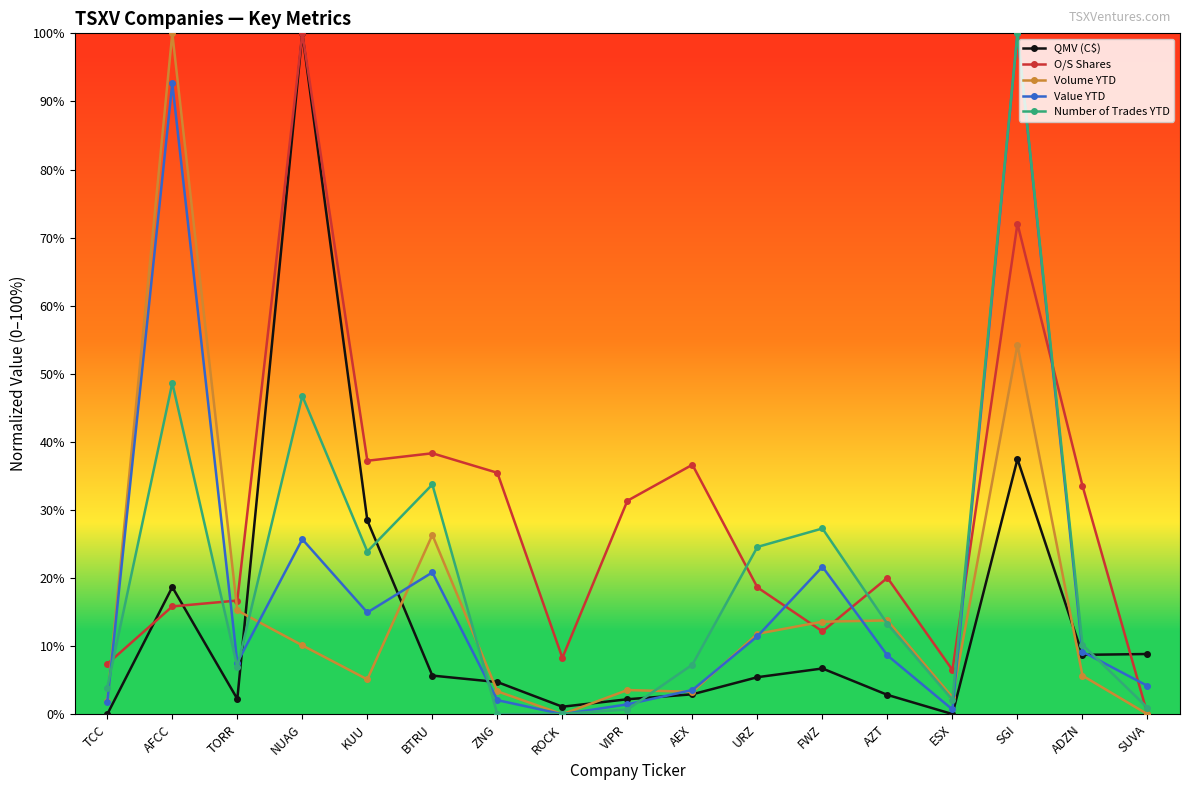

The value of QMV (C$) at AZT is 2.8. True or false?

True